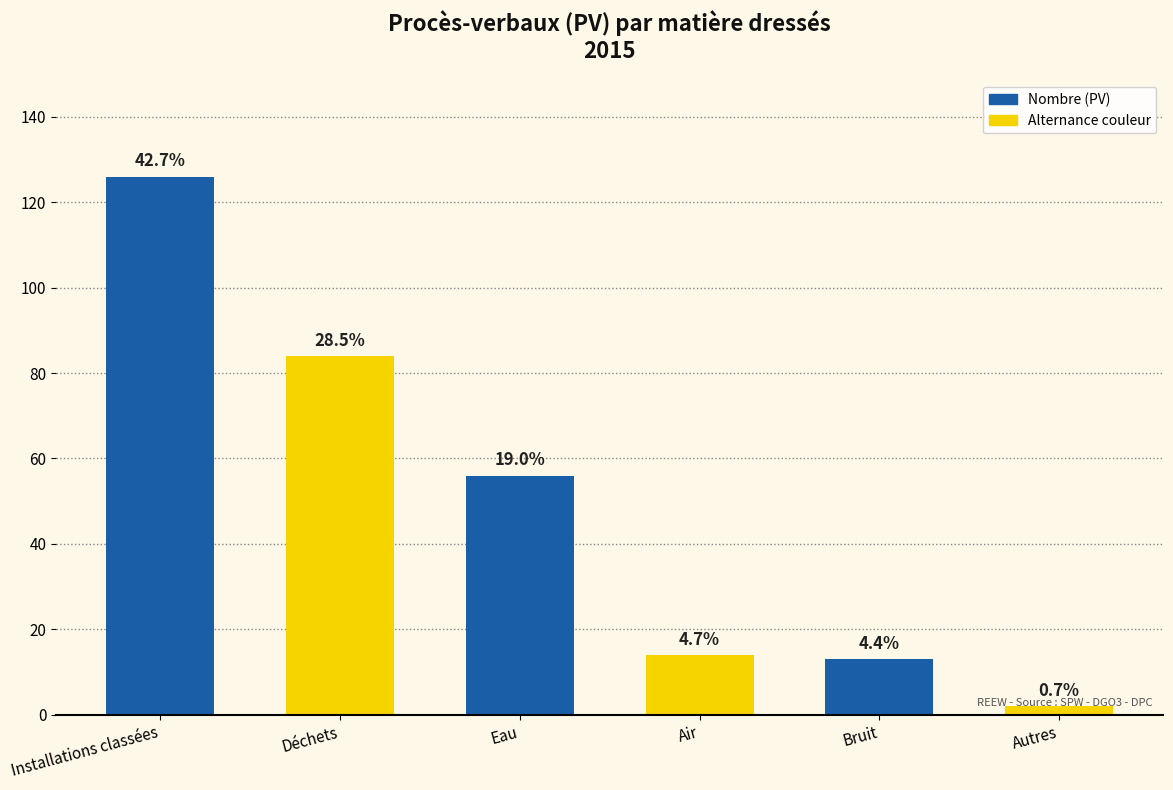

At which label is the value closest to 64?

Eau